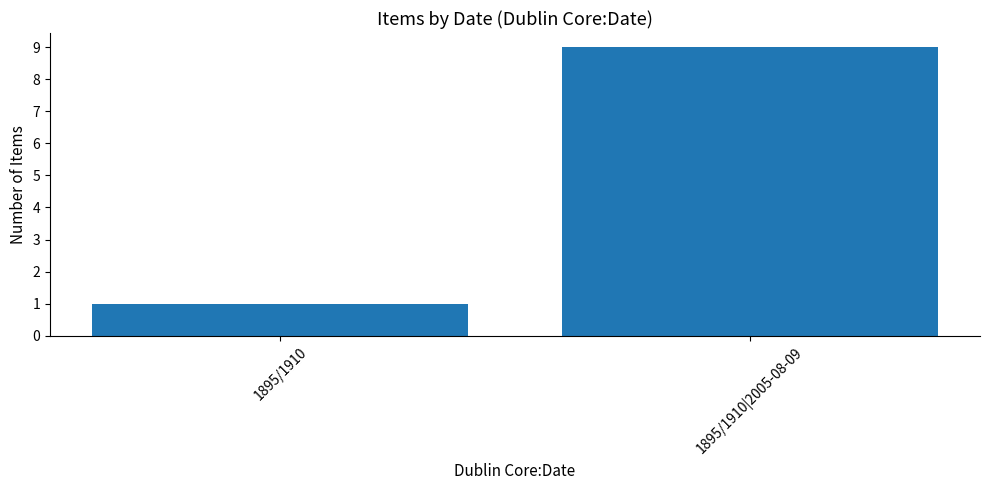

How many series are shown in this chart?

1